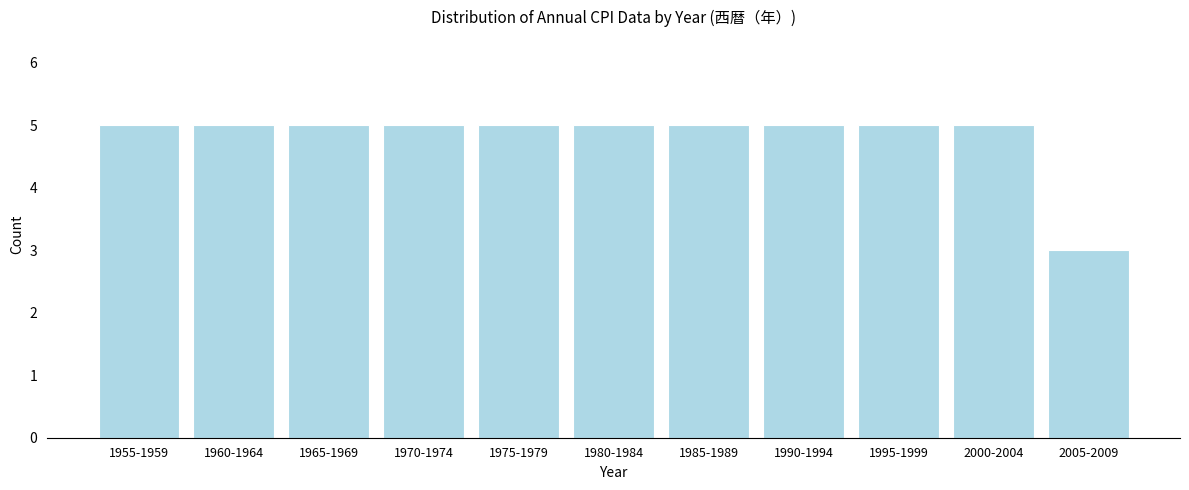

Reading right to left, extract all data points from this chart.

2005-2009=3	2000-2004=5	1995-1999=5	1990-1994=5	1985-1989=5	1980-1984=5	1975-1979=5	1970-1974=5	1965-1969=5	1960-1964=5	1955-1959=5